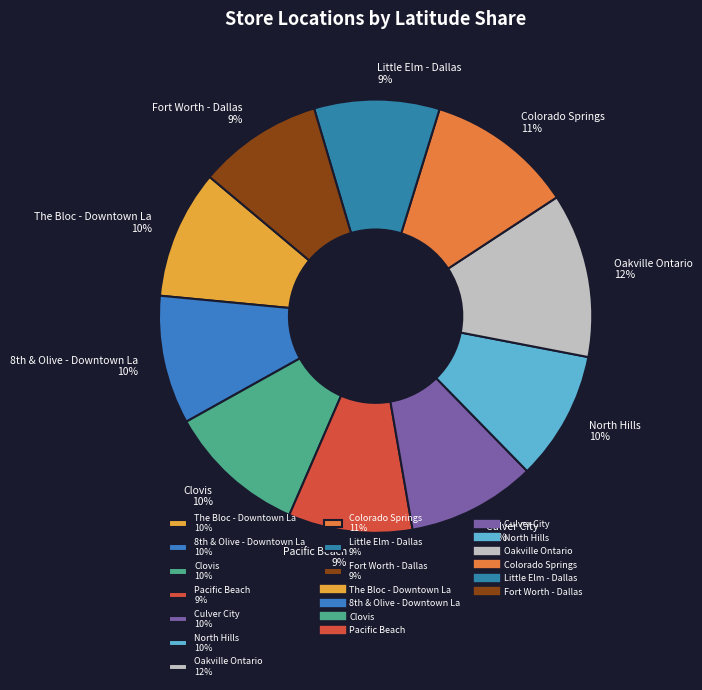

The Oakville Ontario slice represents 12% of the pie. True or false?

True